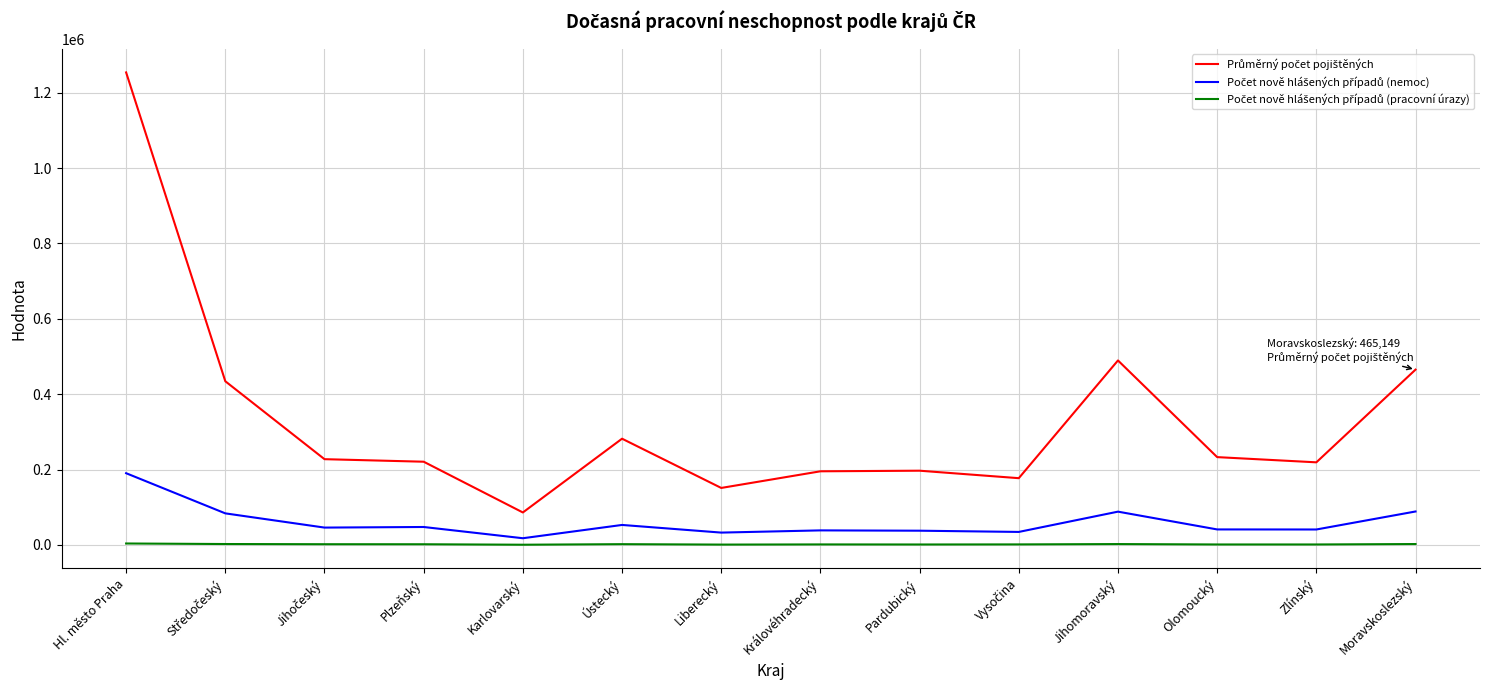

At which category is the sum across all series the highest?

Hl. město Praha